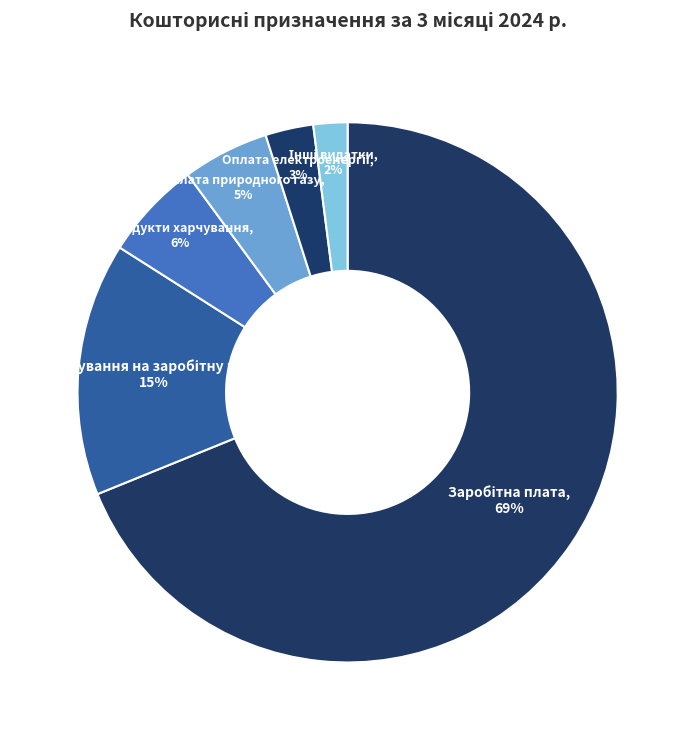

To the nearest percent, what is the difference between the largest and smallest slice percentages?

67%